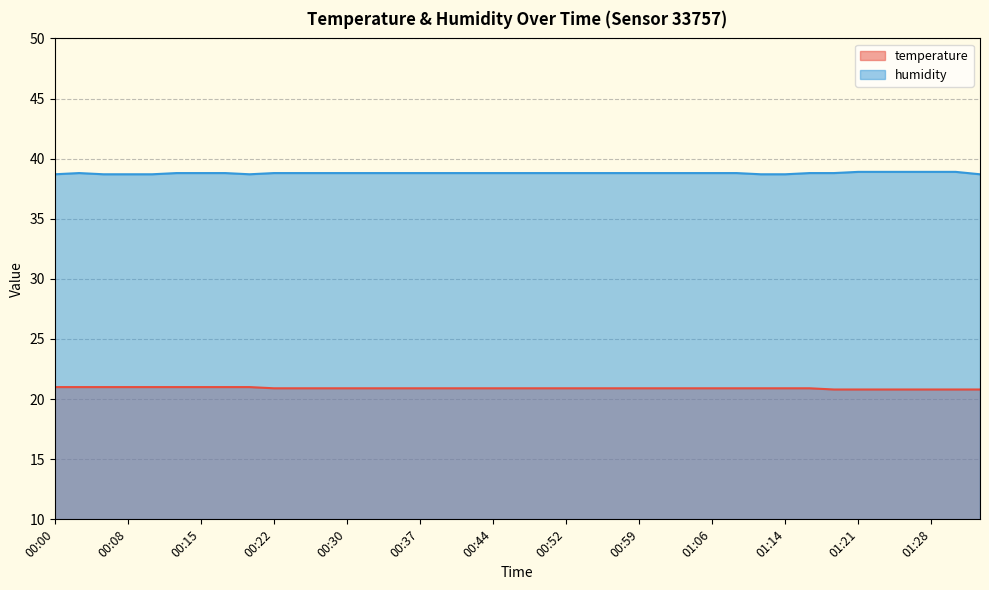

Does the chart have visible grid lines?

Yes